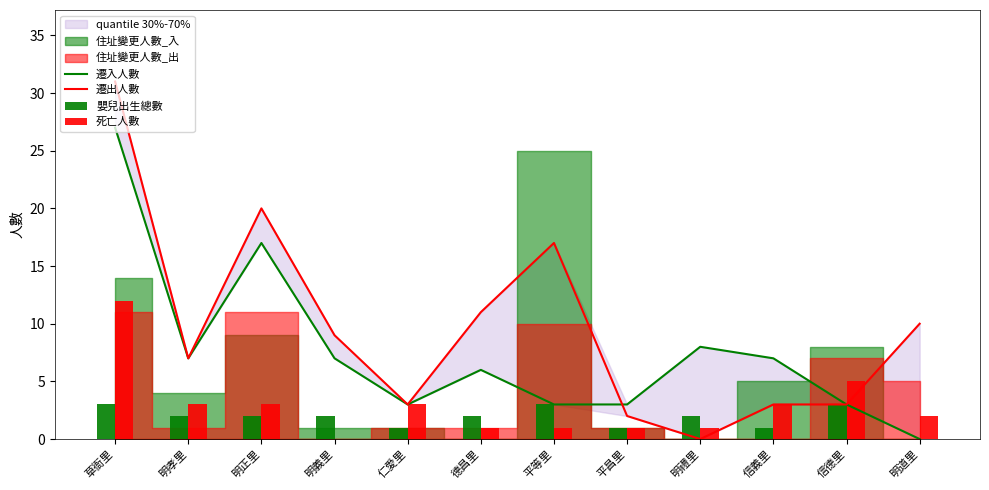

List the labels in order of 嬰兒出生總數 value, largest first.

草衙里, 平等里, 信德里, 明孝里, 明正里, 明義里, 德昌里, 明禮里, 仁愛里, 平昌里, 信義里, 明道里